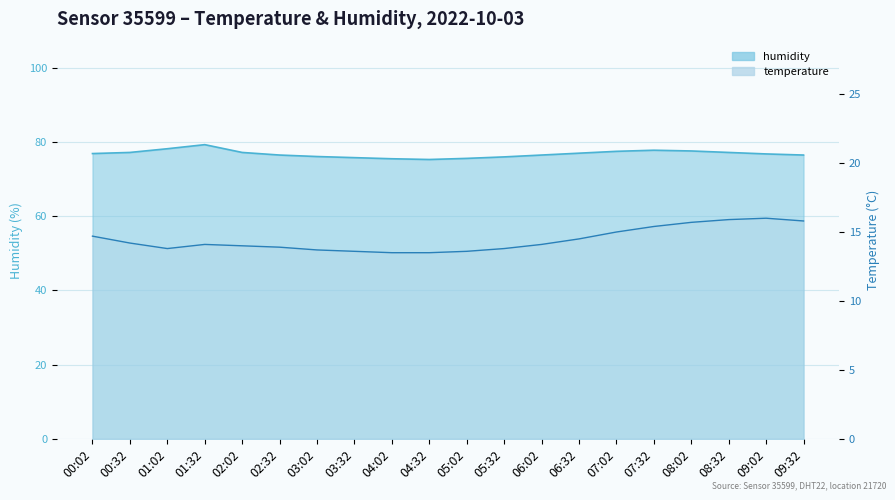

Which series has the largest range (max minus min)?

humidity